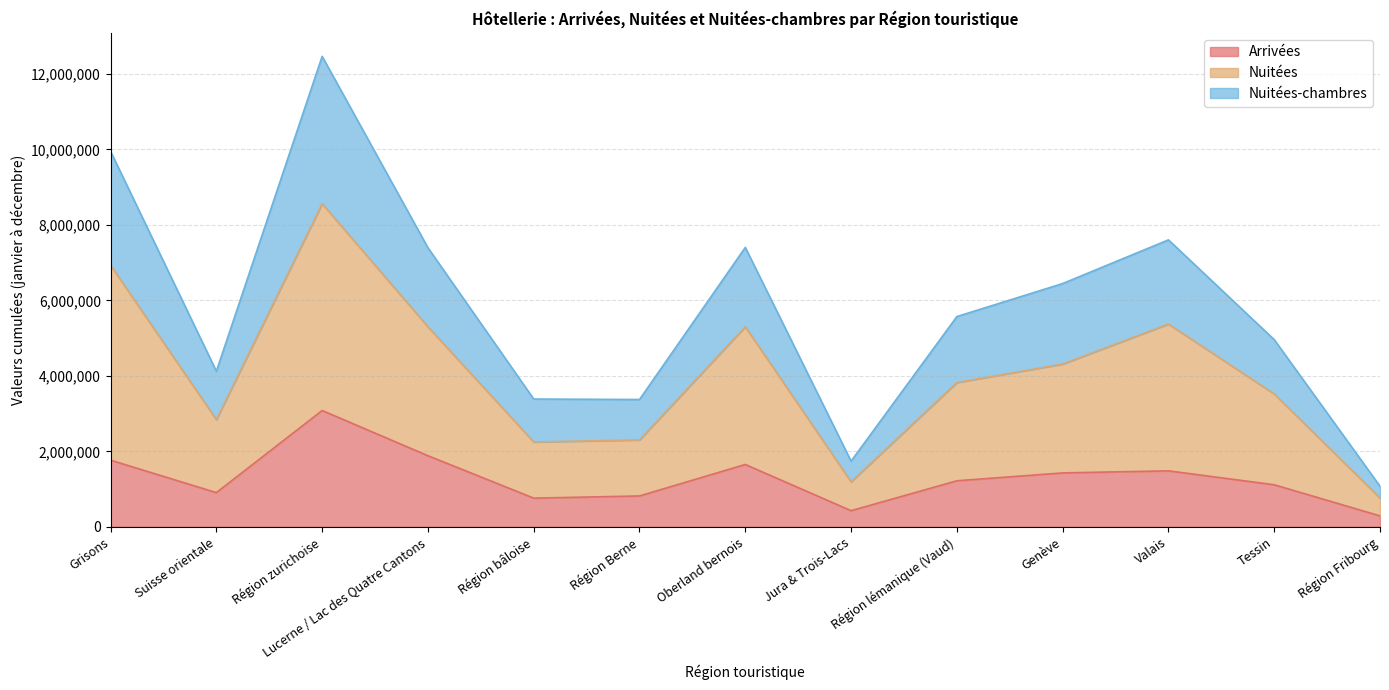

How many data points in Nuitées are less than 3822459?

6